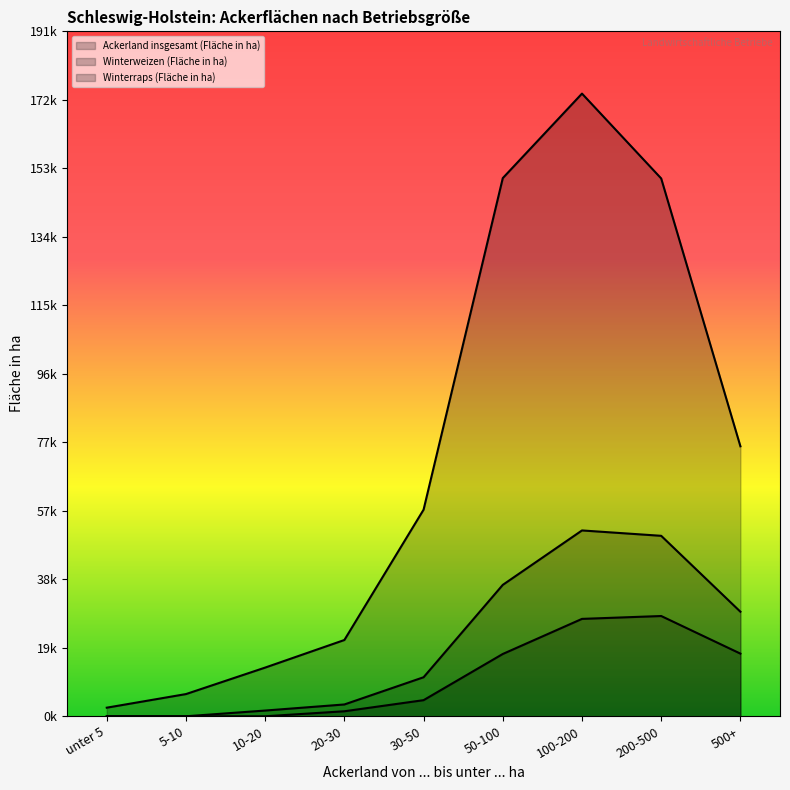

What is the label of the 8th point from the left?

200-500